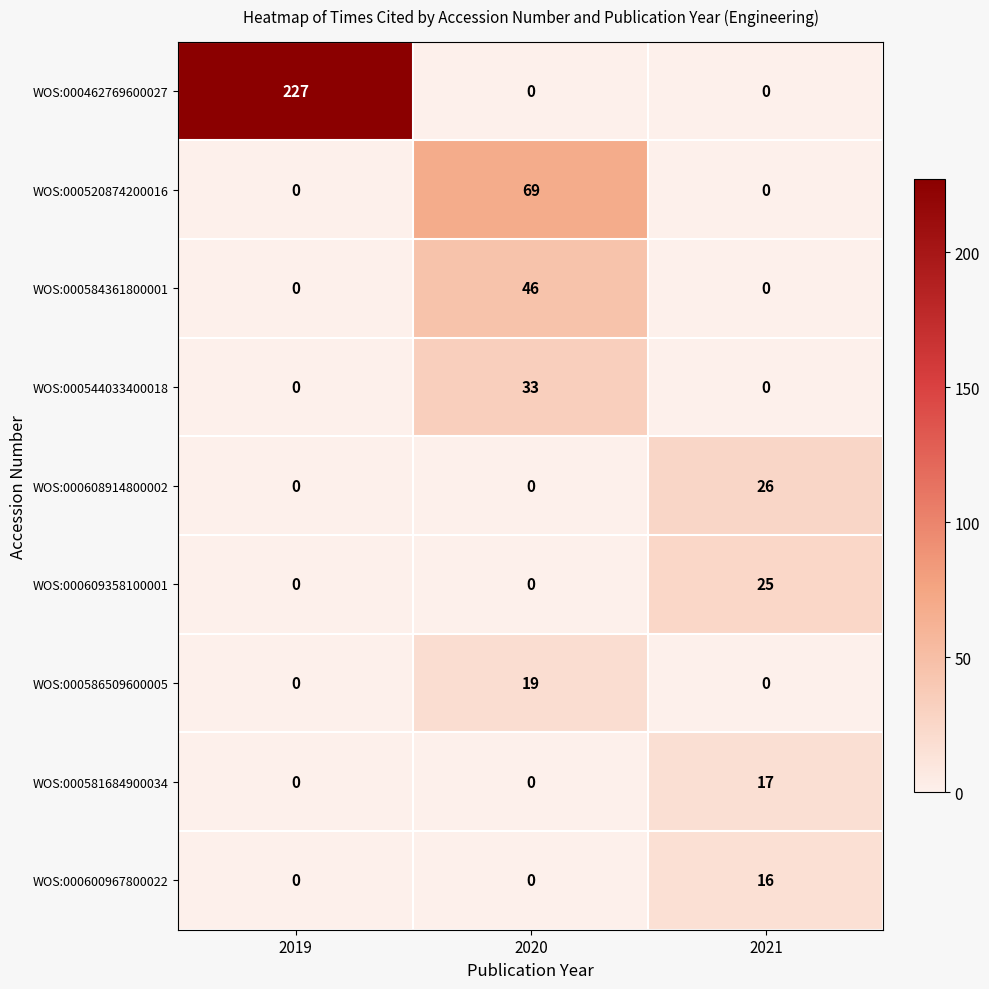

Which series has the widest spread of values?

row_0